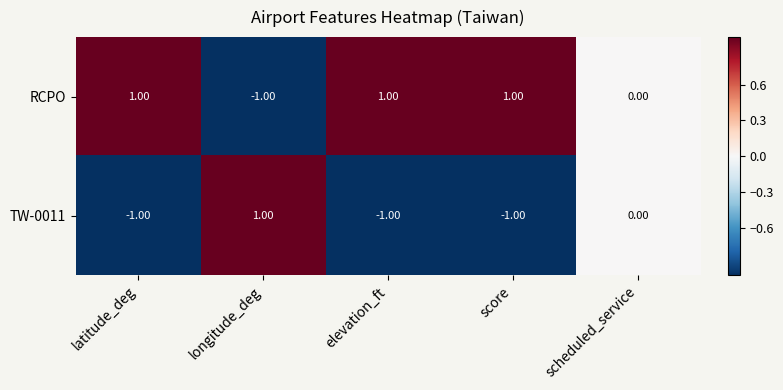

Which category has the lowest value in the RCPO series?

longitude_deg